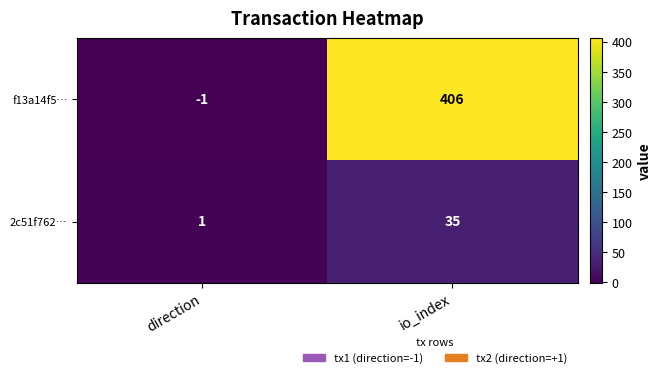

What is the highest value of the 2c51f762… series?

35